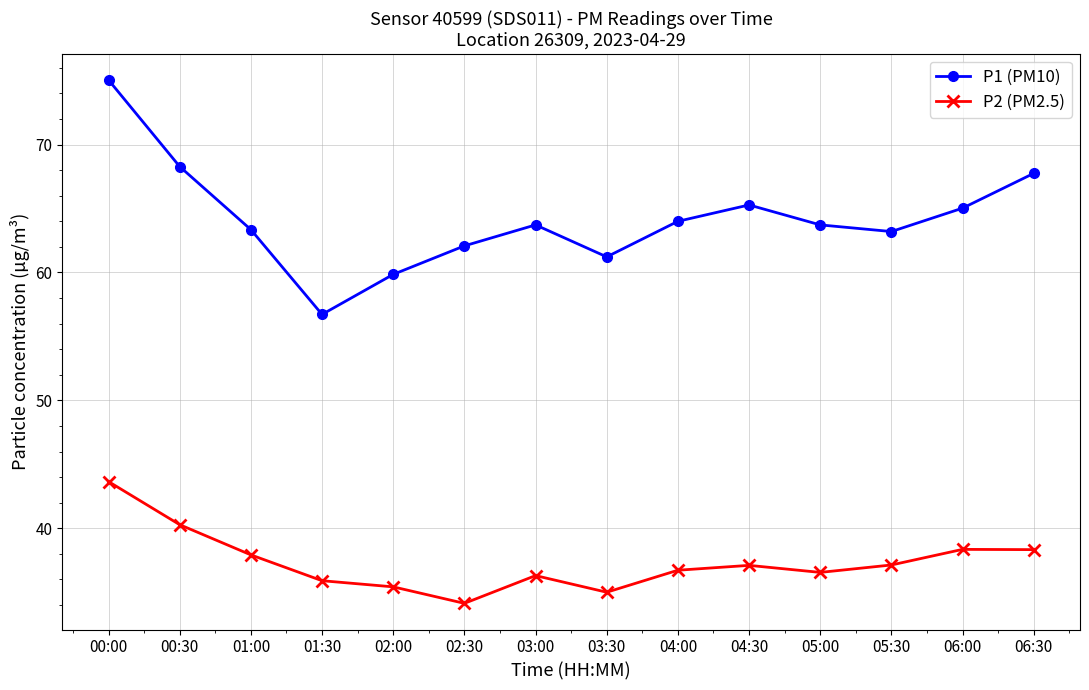

At which category is the sum across all series the highest?

00:00